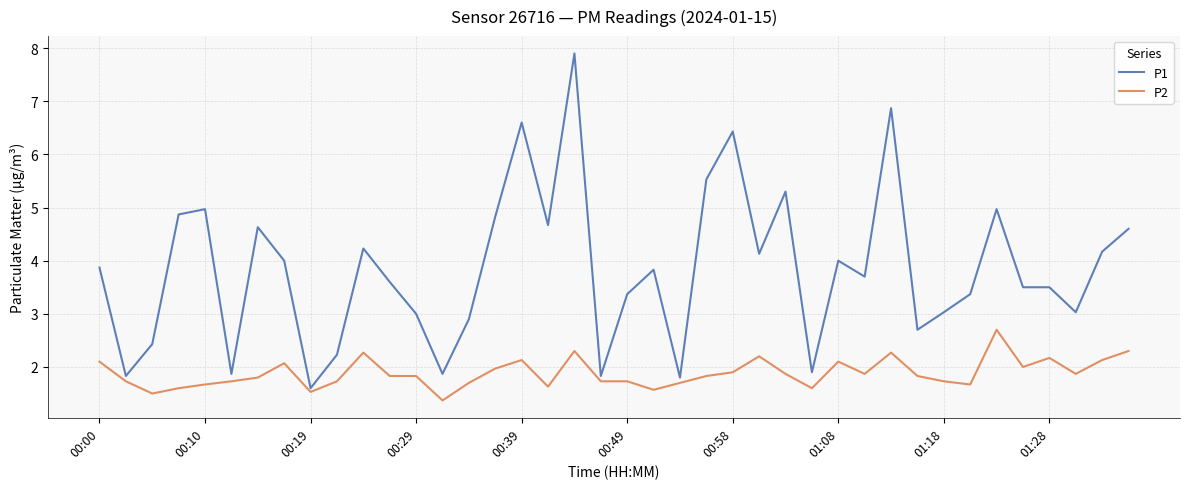

What is the difference between the maximum and second lowest values in the P1 series?

6.1